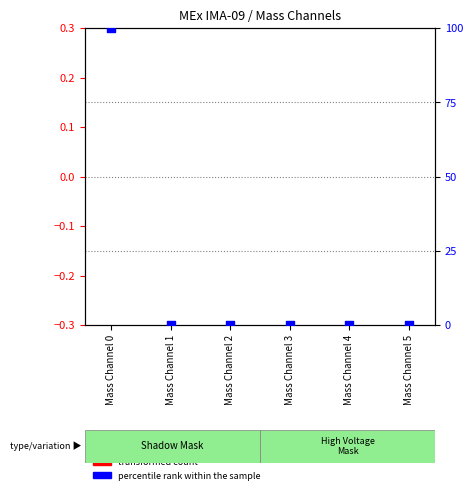

Which series has the largest total across all categories?

percentile rank within the sample